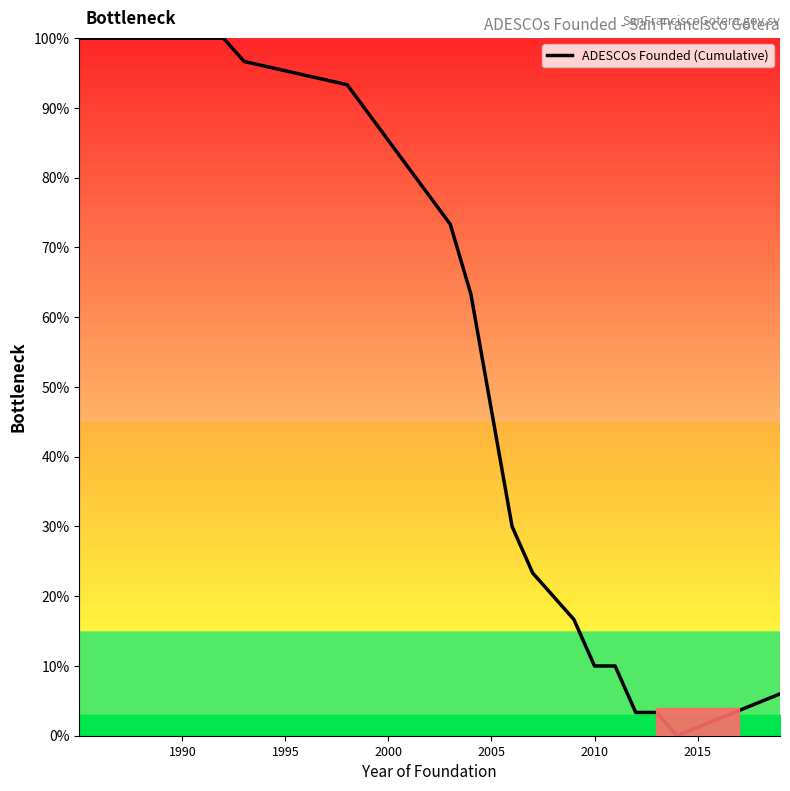

What is the maximum value shown in the chart?

100.0